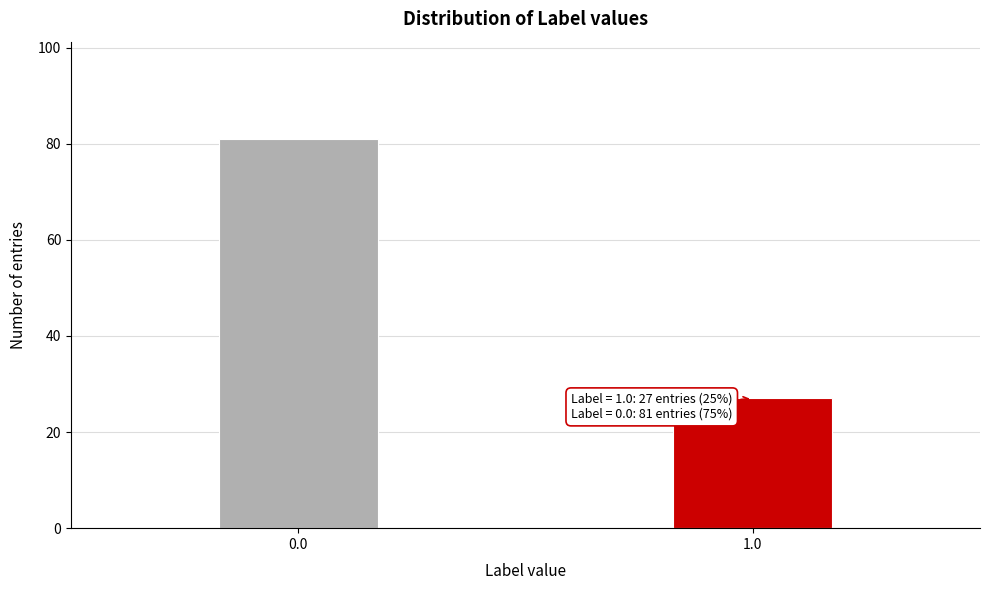

Reading right to left, what are all the values shown in this chart?

1.0=27	0.0=81